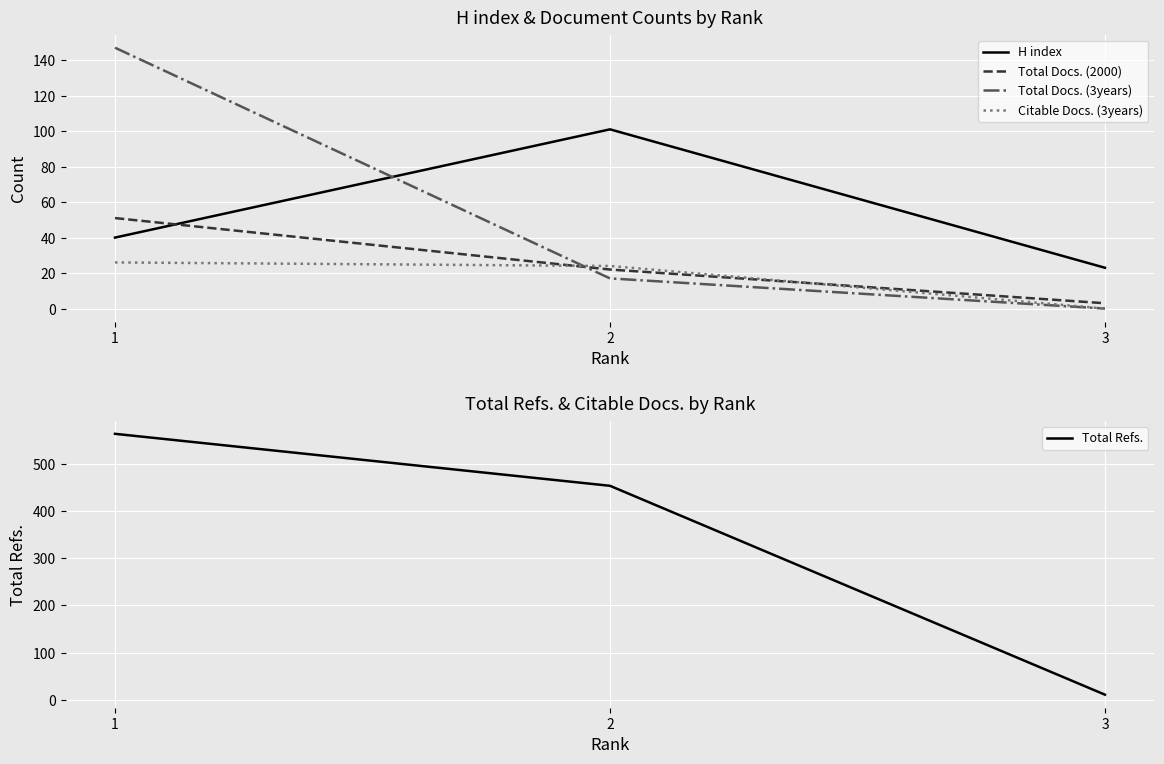

What is the approximate value of Total Docs. (3years) at 1, to the nearest 10?

150